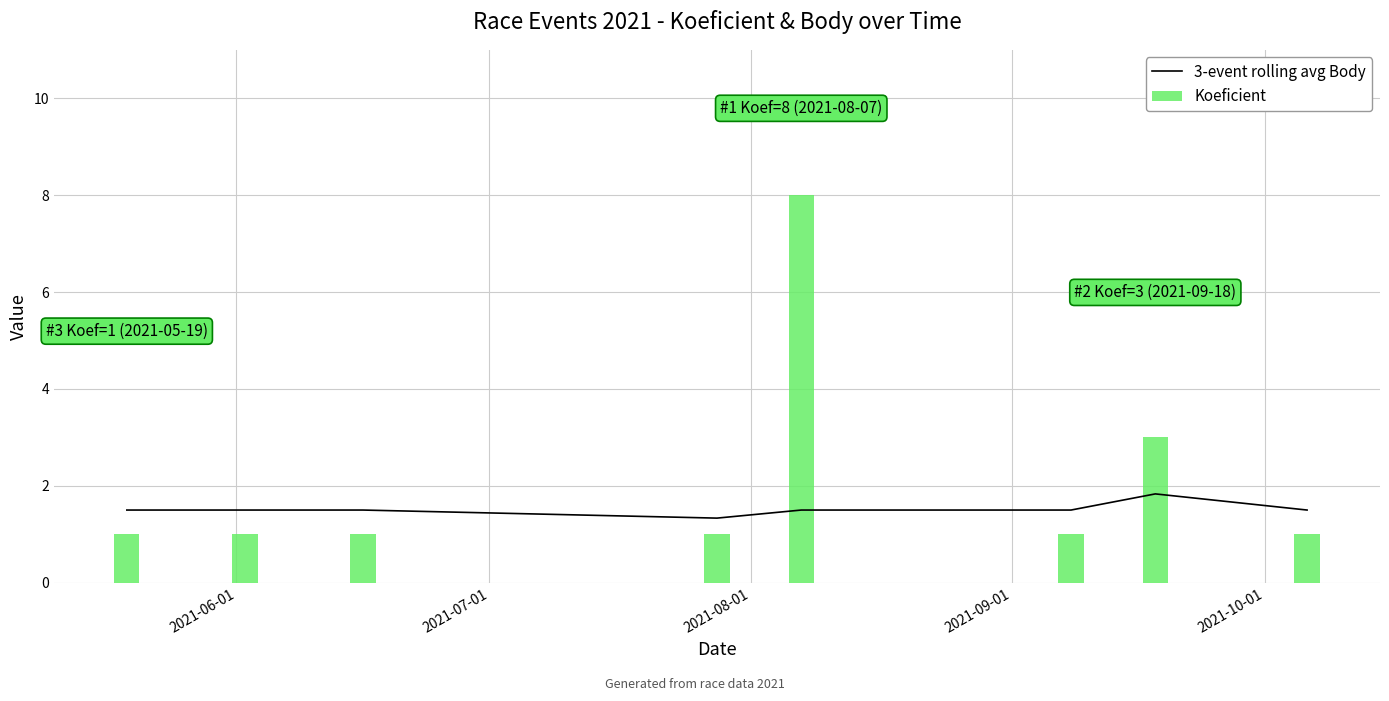

Which series has the widest spread of values?

Koeficient